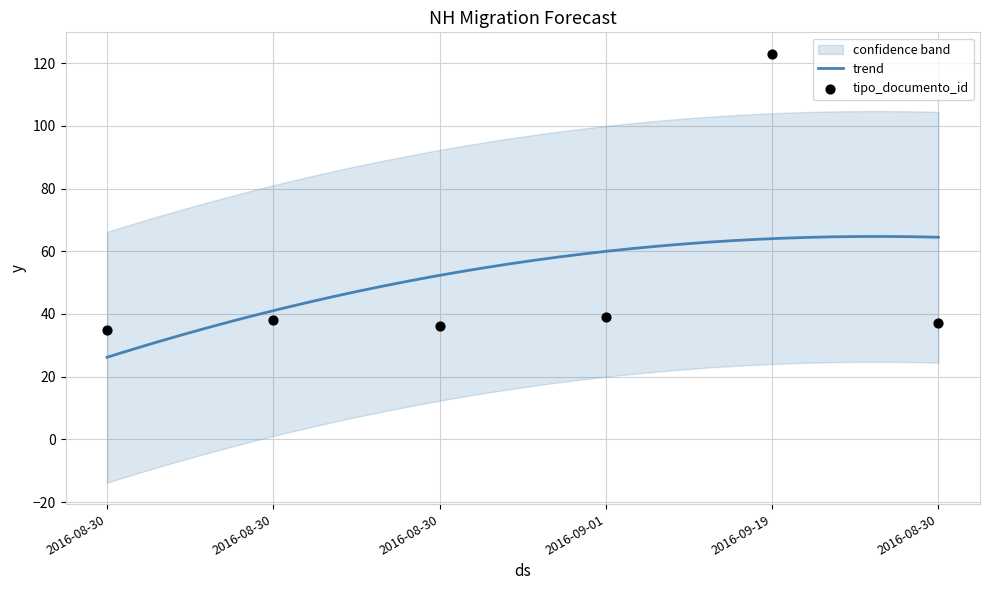

What is the change in value from 2016-08-30 to 2016-09-01?

+3